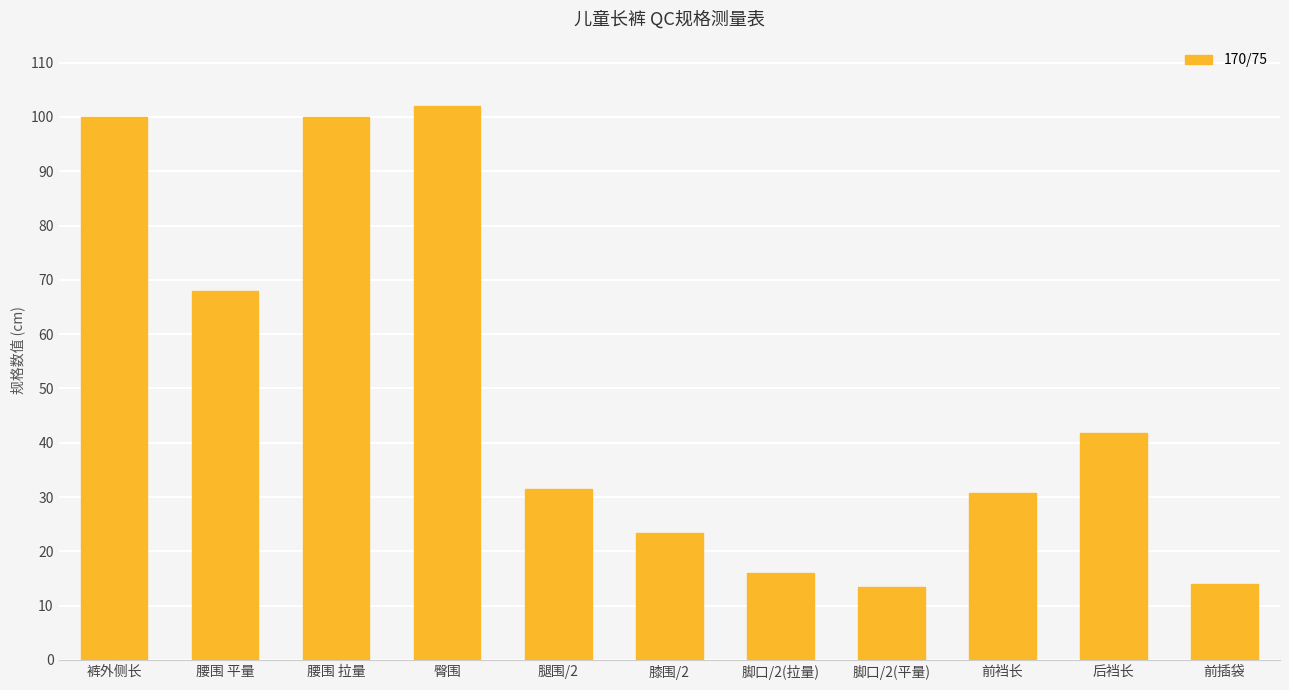

Read the value at 前裆长.

30.7